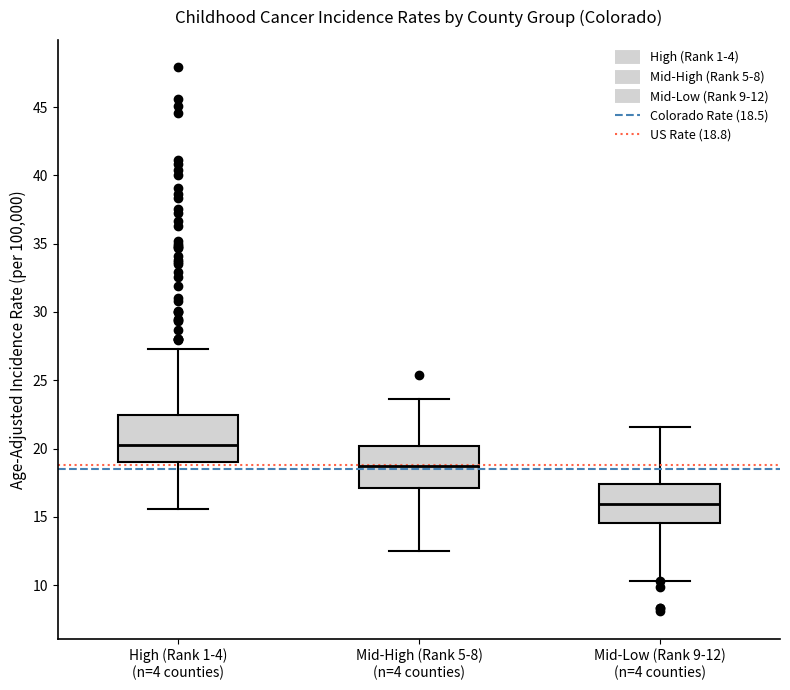

Reading left to right, transcribe this box plot: for each box, give where its median line is, the range the box spans, and where its two whiskers end, as read against the y-axis. The values are not printed on the chart, so give them approximately, as read against the axis.

High (Rank 1-4) (n=4 counties): median 20.5, box 19.0 to 22.5, whiskers 15.5 to 27.5
Mid-High (Rank 5-8) (n=4 counties): median 18.5, box 17.0 to 20.0, whiskers 12.5 to 23.5
Mid-Low (Rank 9-12) (n=4 counties): median 16.0, box 14.5 to 17.5, whiskers 10.5 to 21.5